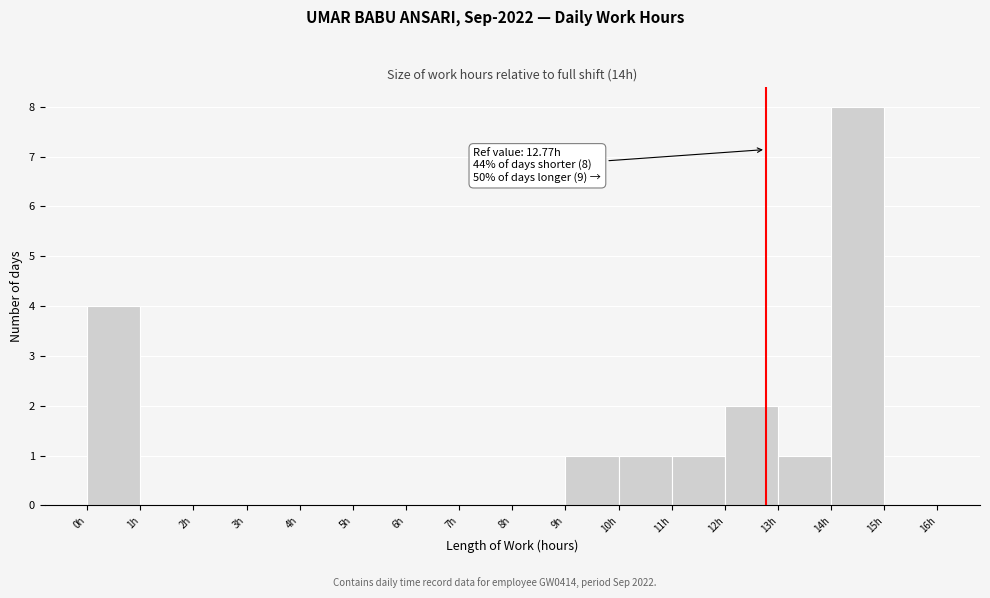

Which range on the x-axis has the tallest bar?

14 to 15